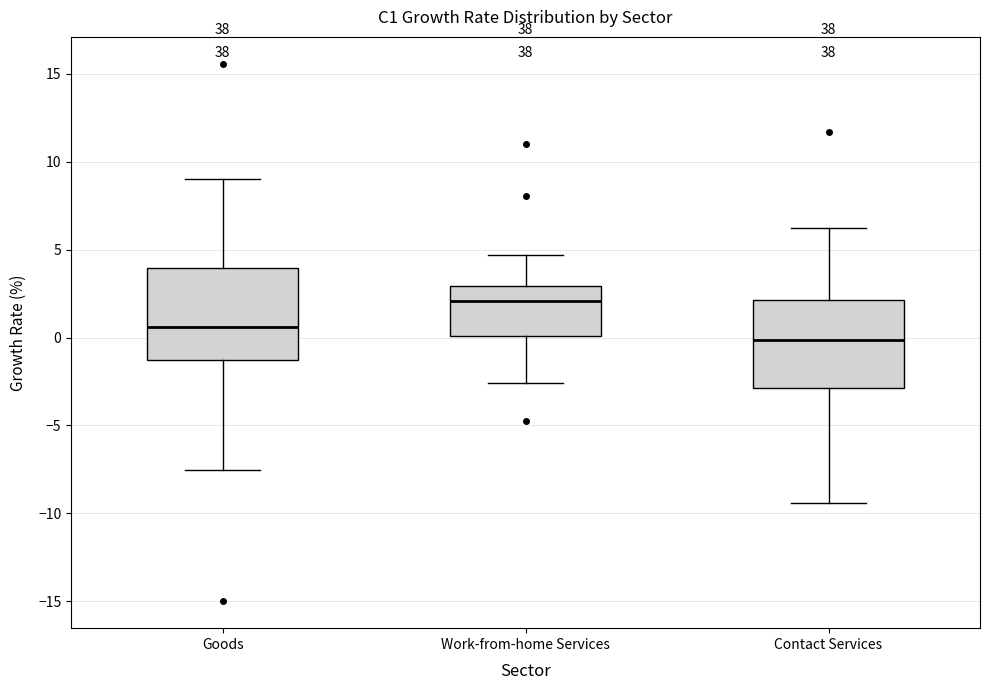

Reading left to right, read every box against the y-axis: the position of its median line, the range the box covers, and the ends of its whiskers. The values are not printed on the chart, so give them approximately, as read against the axis.

Goods: median 0.5, box -1.5 to 4.0, whiskers -7.5 to 9.0
Work-from-home Services: median 2.0, box 0.0 to 3.0, whiskers -2.5 to 4.5
Contact Services: median 0.0, box -3.0 to 2.0, whiskers -9.5 to 6.0